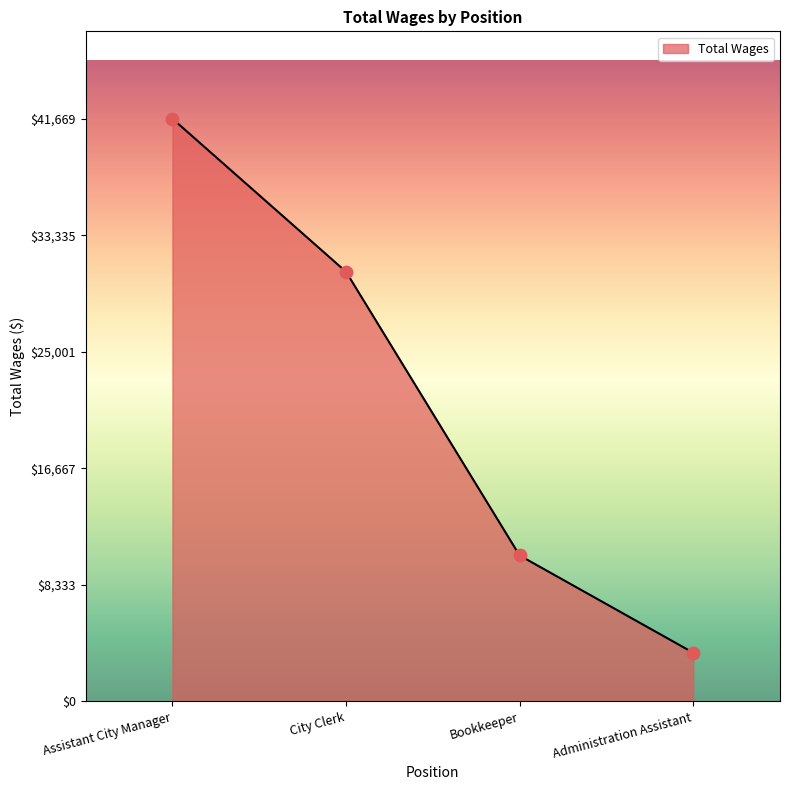

What is the ratio of the value at City Clerk to the value at Assistant City Manager?

0.7